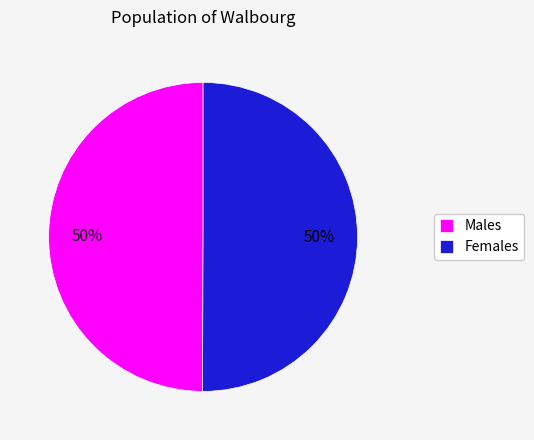

What is the ratio of the value at Females to the value at Males?

1.0